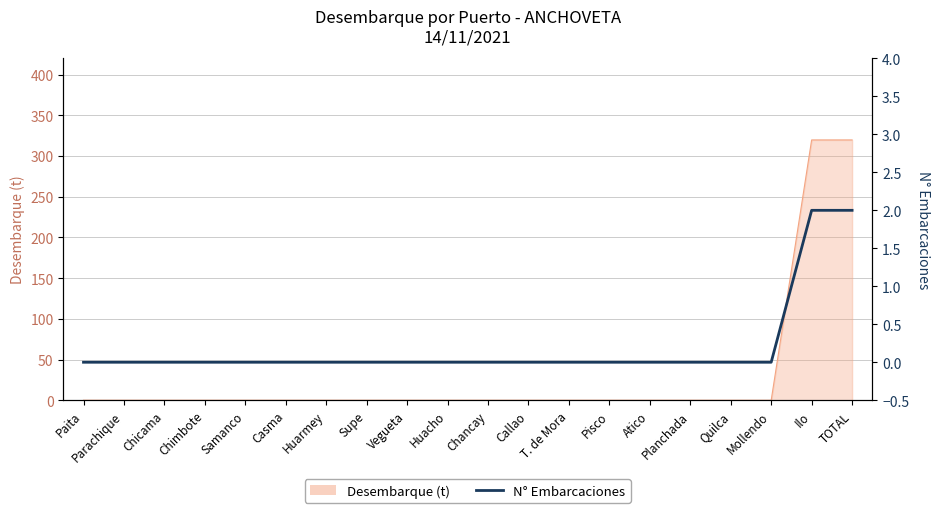

Which category has the highest value across all series?

Ilo